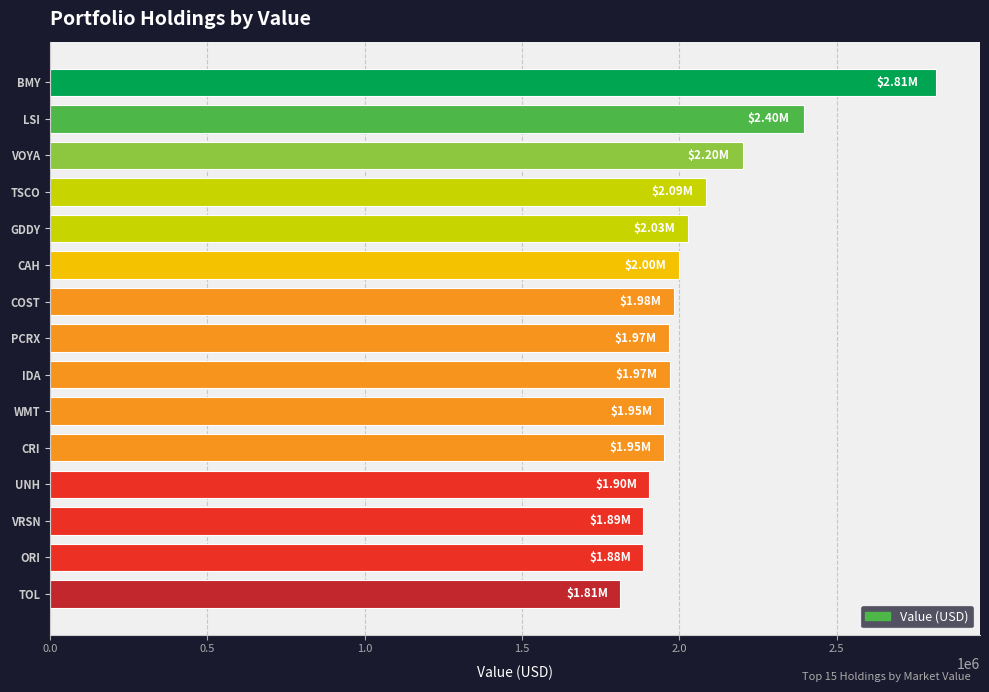

Does the chart contain any negative values?

No